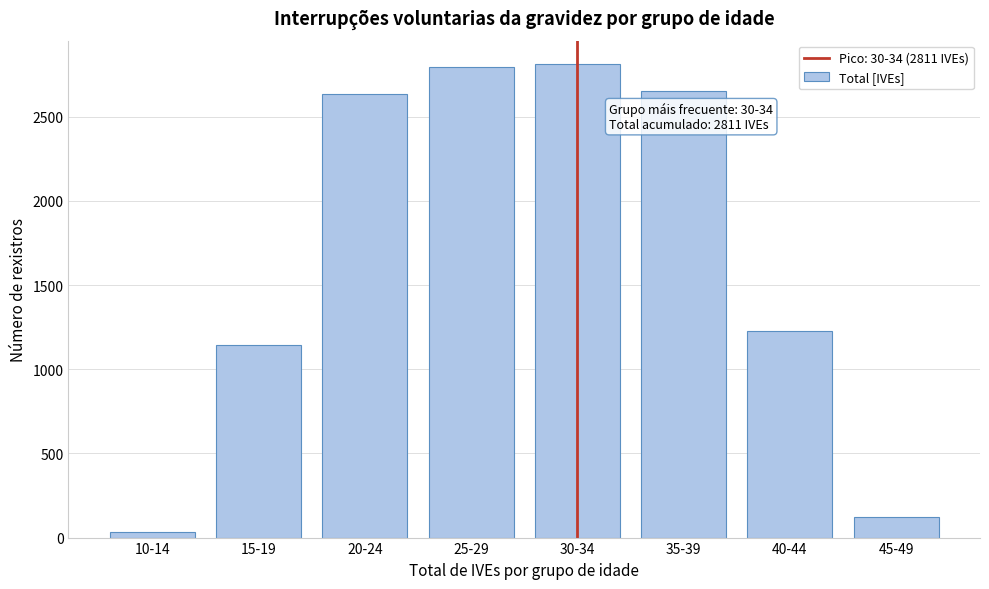

Reading left to right, what are all the values shown in this chart?

33	1142	2636	2798	2811	2655	1225	124